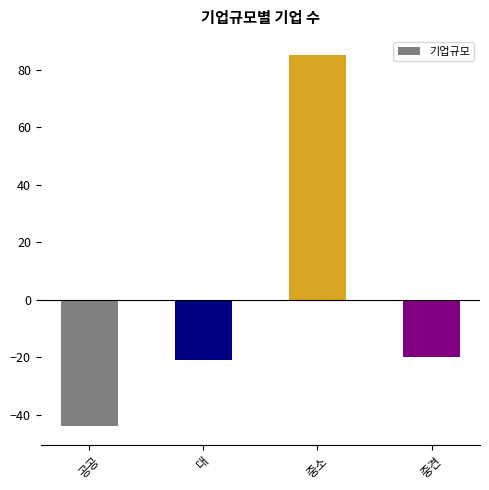

The value at 대 is -21. True or false?

True